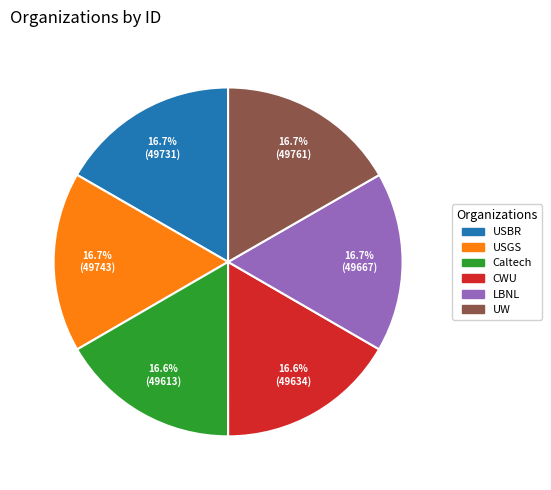

Does any single category account for the majority?

No